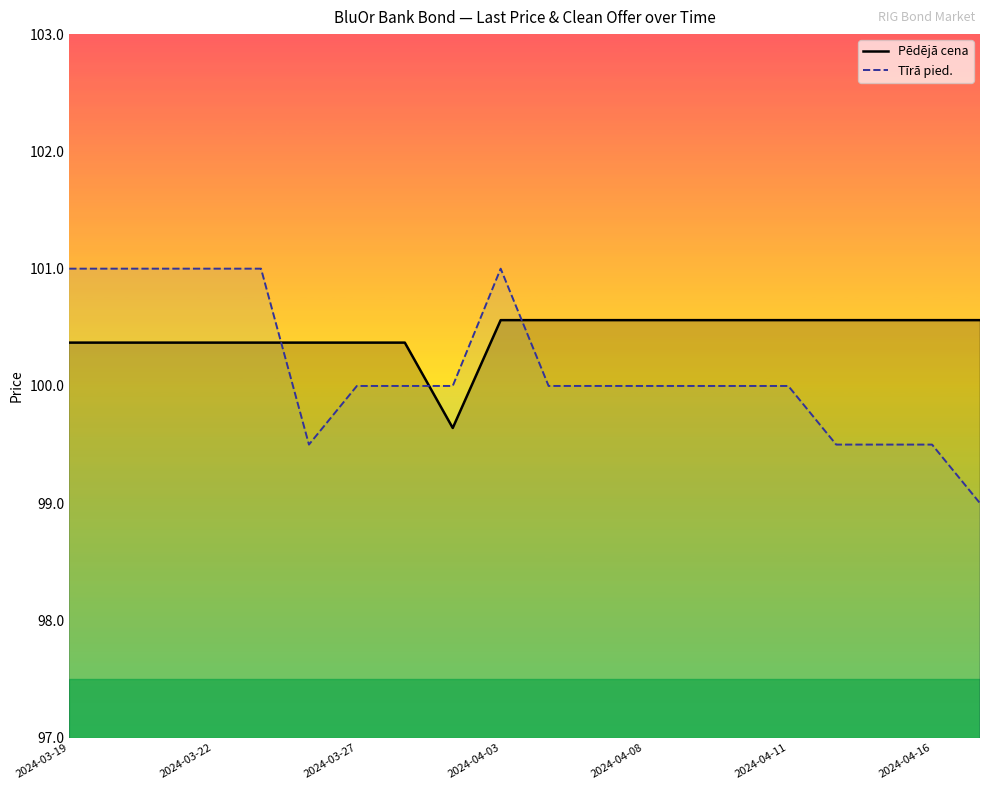

Is it true that Pēdējā cena equals 100.6 at 16?

True